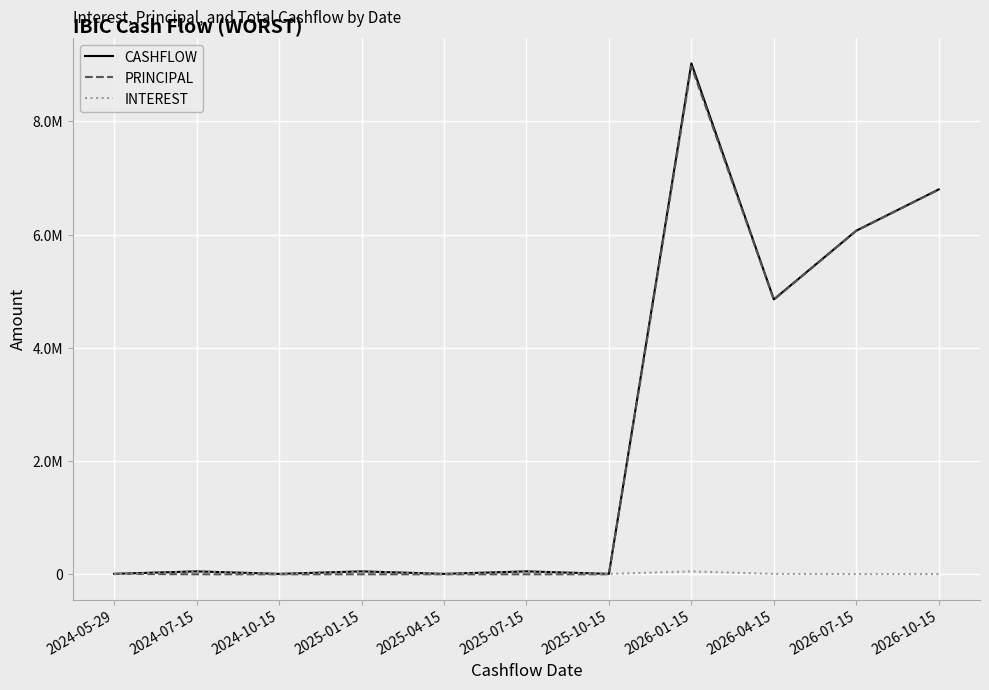

At which label does INTEREST first exceed 7275?

2024-07-15